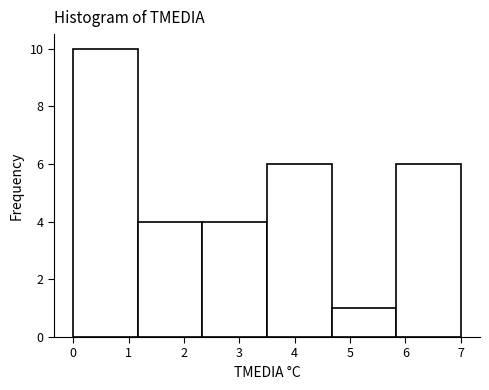

How tall is the bar that spans 3.5 to 4.7 on the x-axis? Neither the bar edges nor the heights are printed on the chart, so give them approximately, as read against the axes.

6